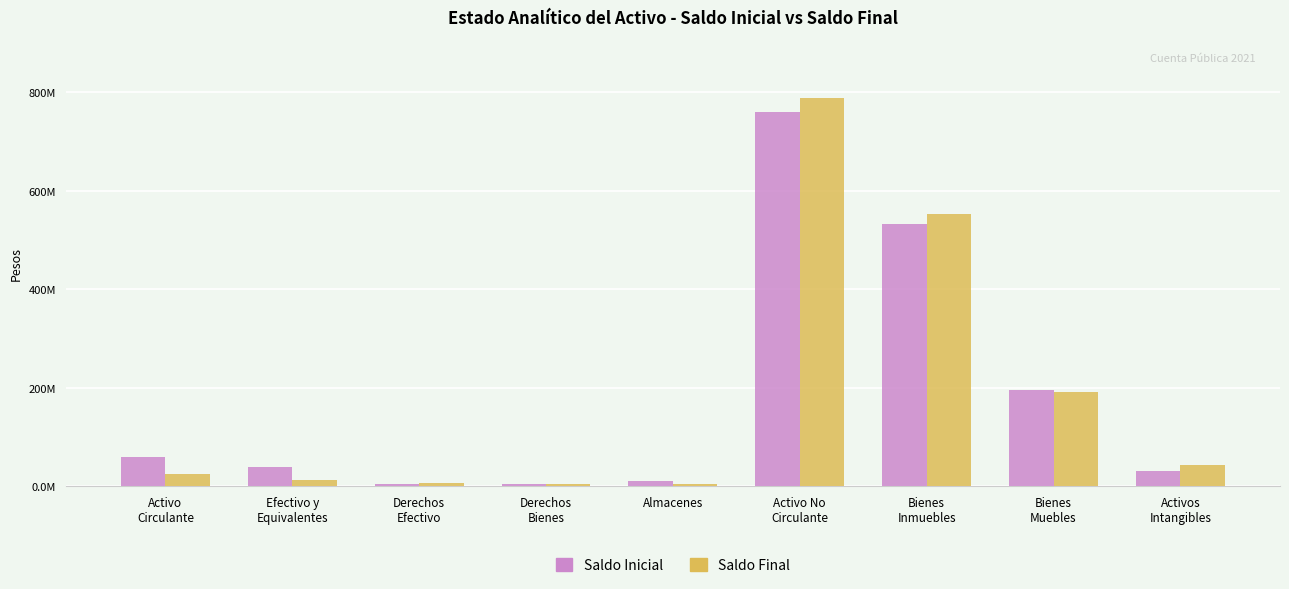

What are all the series names shown in the legend?

Saldo Inicial, Saldo Final